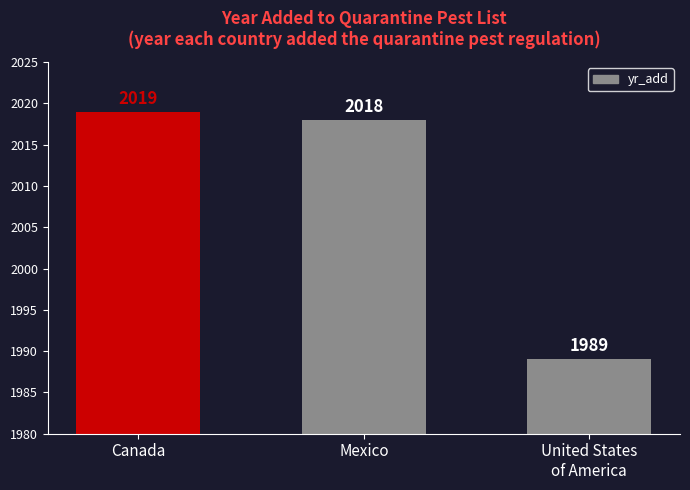

Which label corresponds to the smallest value in the chart?

United States
of America